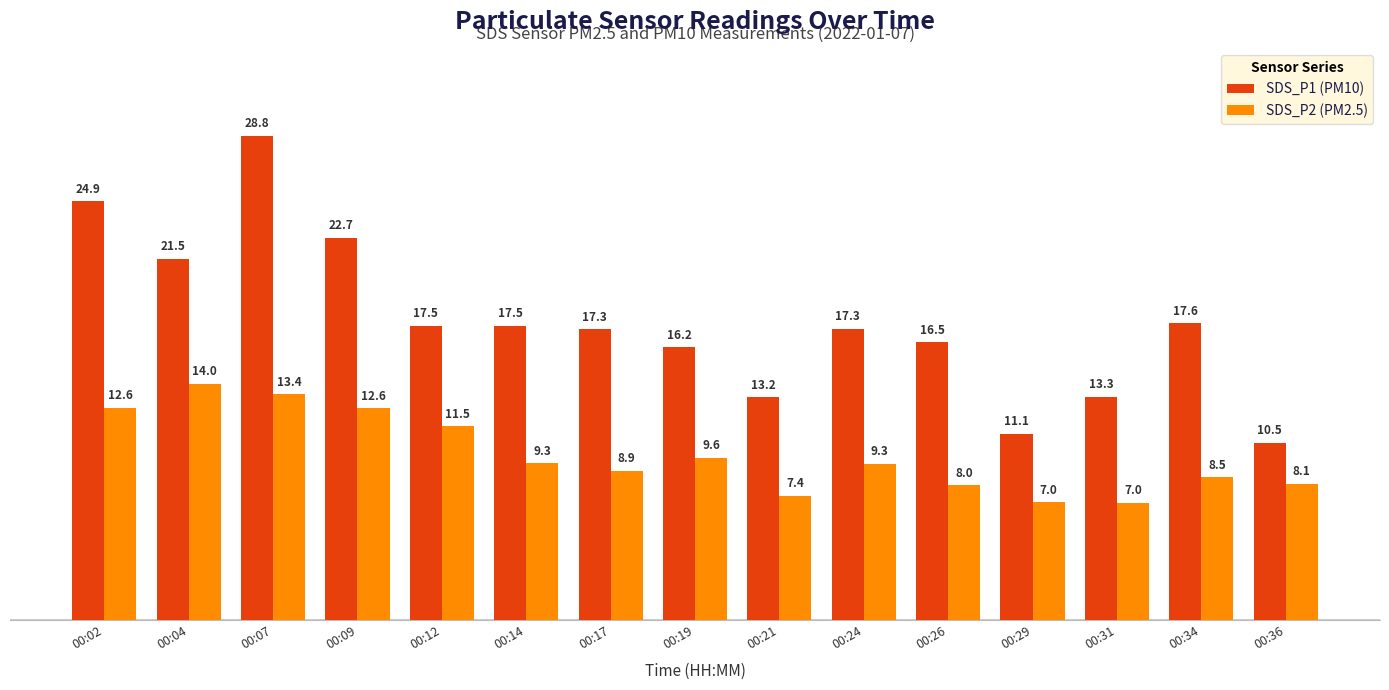

What is the difference between the maximum and minimum values in the SDS_P1 (PM10) series?

18.2